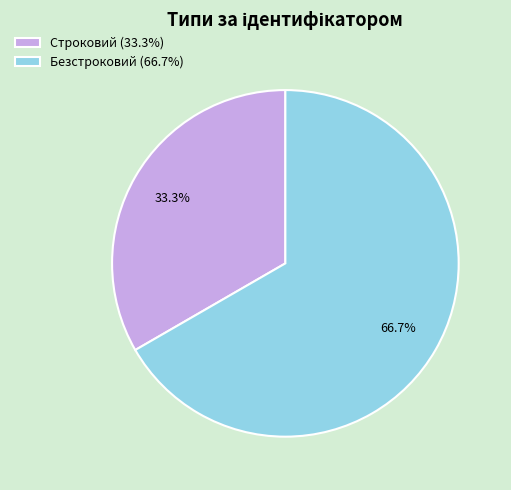

To the nearest percent, what is the combined percentage of Строковий and Безстроковий?

100%